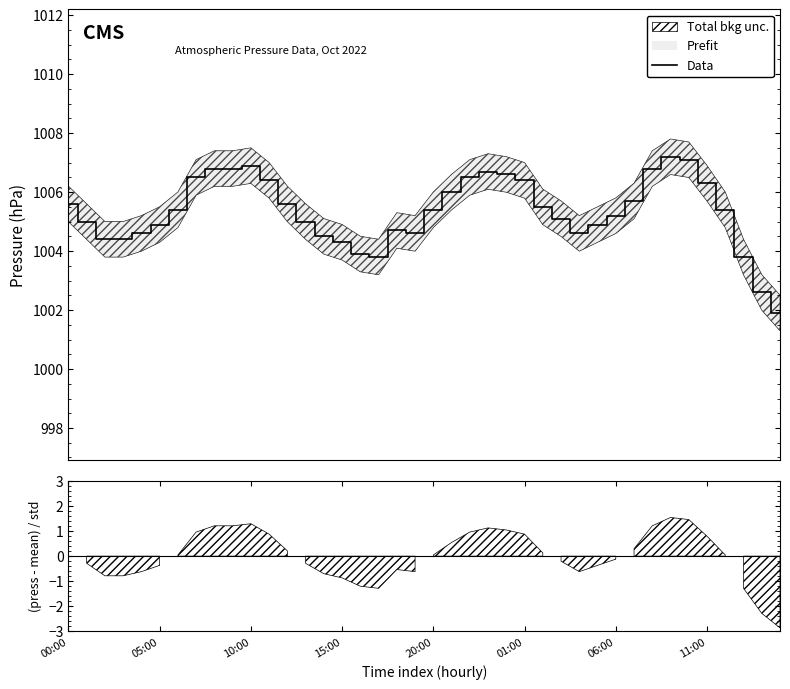

Between 10:00 and 15:00, which is larger?

10:00